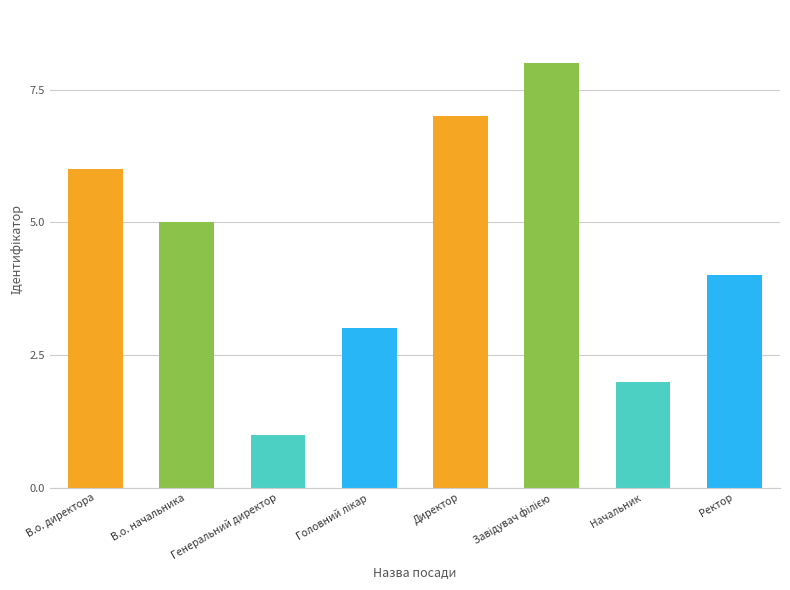

At which category does the chart reach its minimum across all series?

Генеральний директор